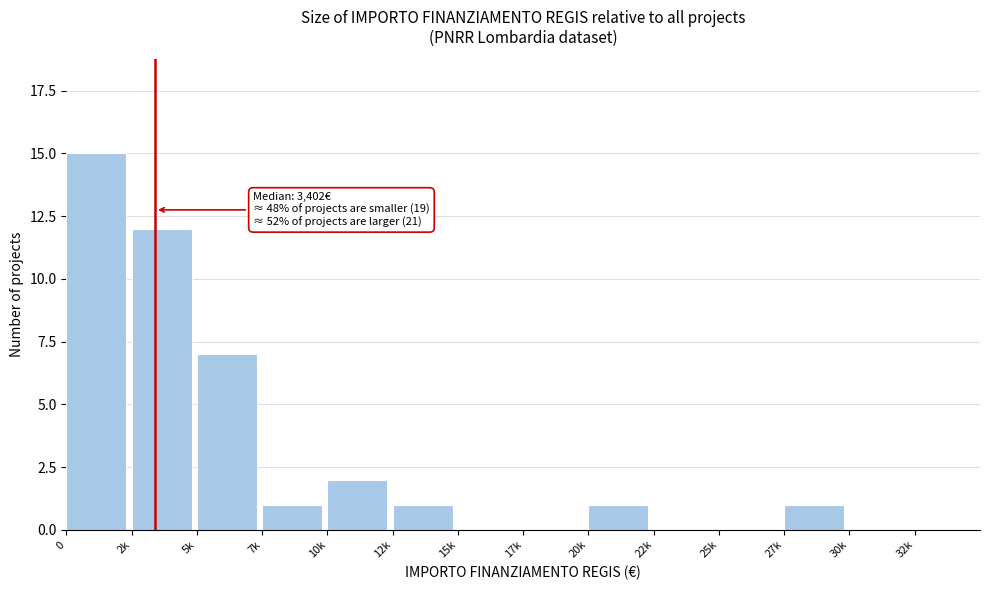

Reading right to left, what are all the values shown in this chart?

32k=0	30k=0	27k=1	25k=0	22k=0	20k=1	17k=0	15k=0	12k=1	10k=2	7k=1	5k=7	2k=12	0=15